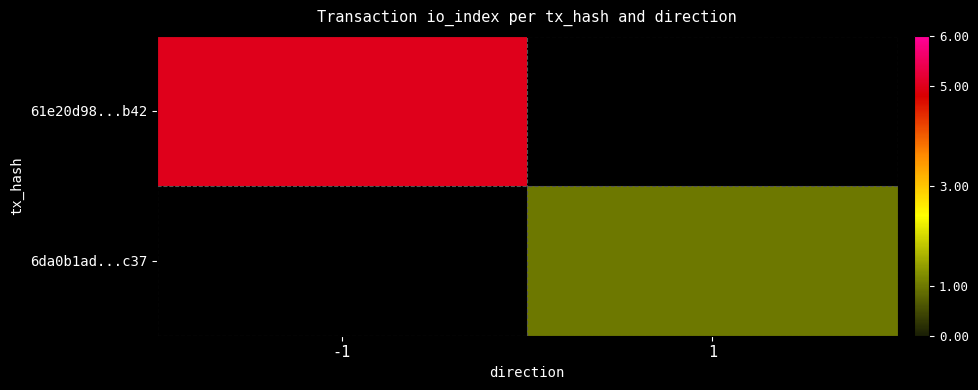

Rank the categories by 6da0b1ad...c37 value from highest to lowest.

-1, 1